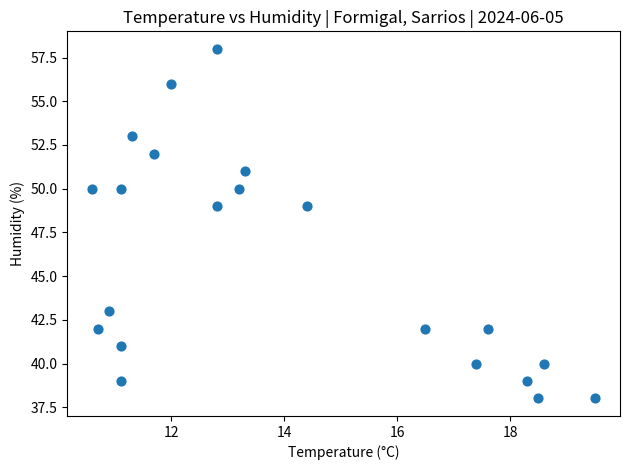

What is the range of Y values (max minus min)?

20